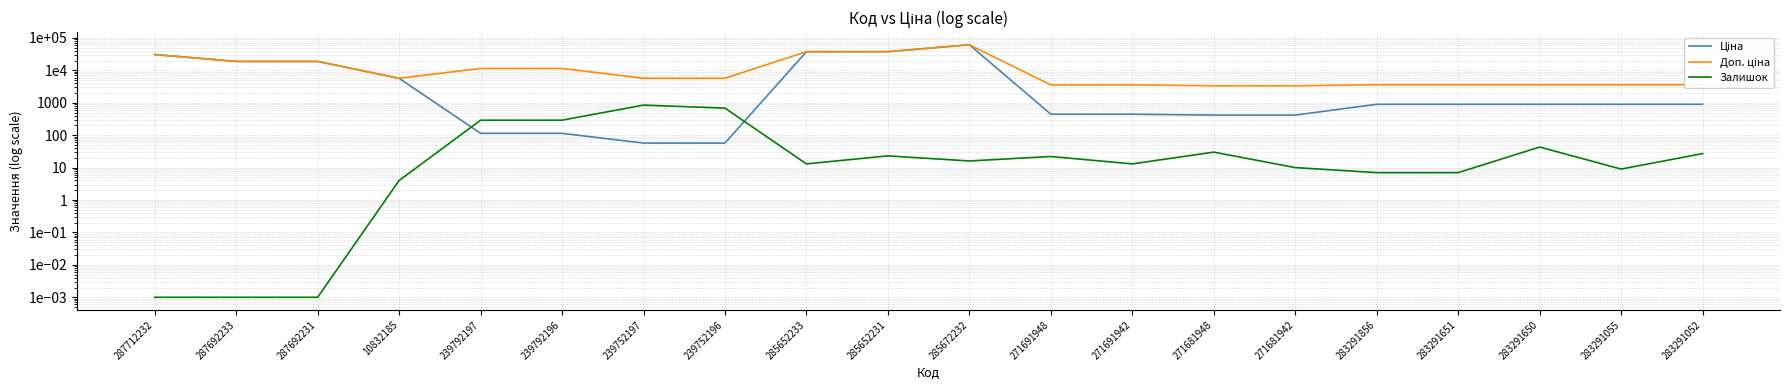

The Ціна series shows 486.7 at 283291055. True or false?

False